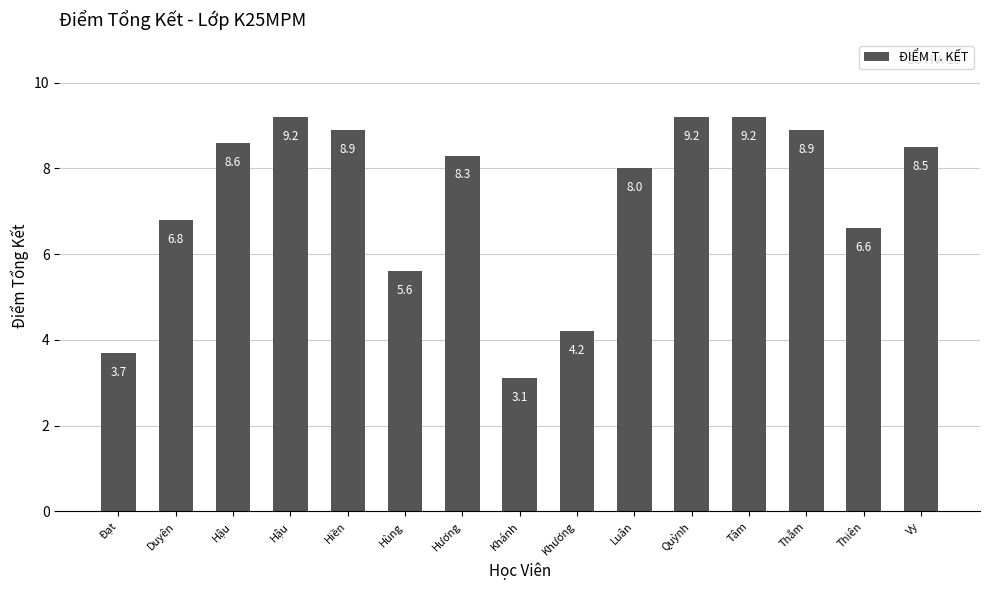

True or false: the data shows 8.9 at Hiền.

True